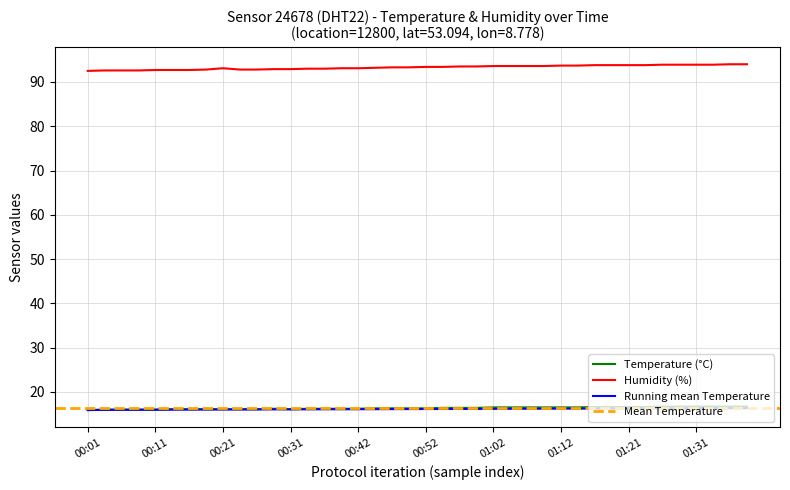

Which series changed the most between 00:01 and 01:17?

humidity